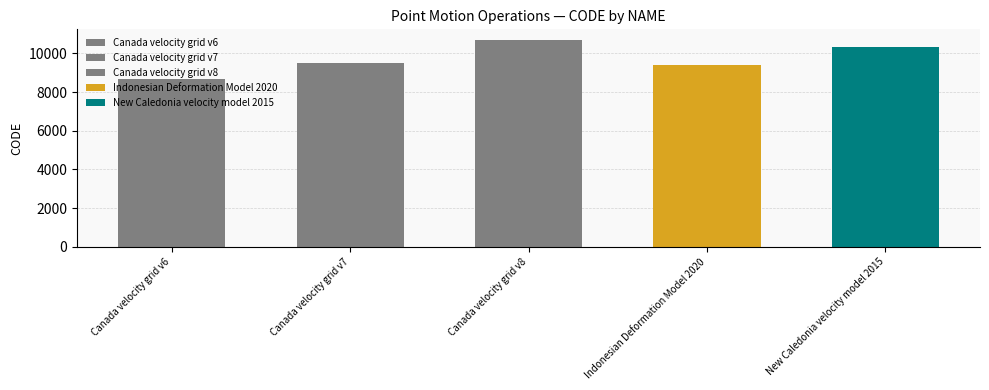

How many bars are there in total?

5